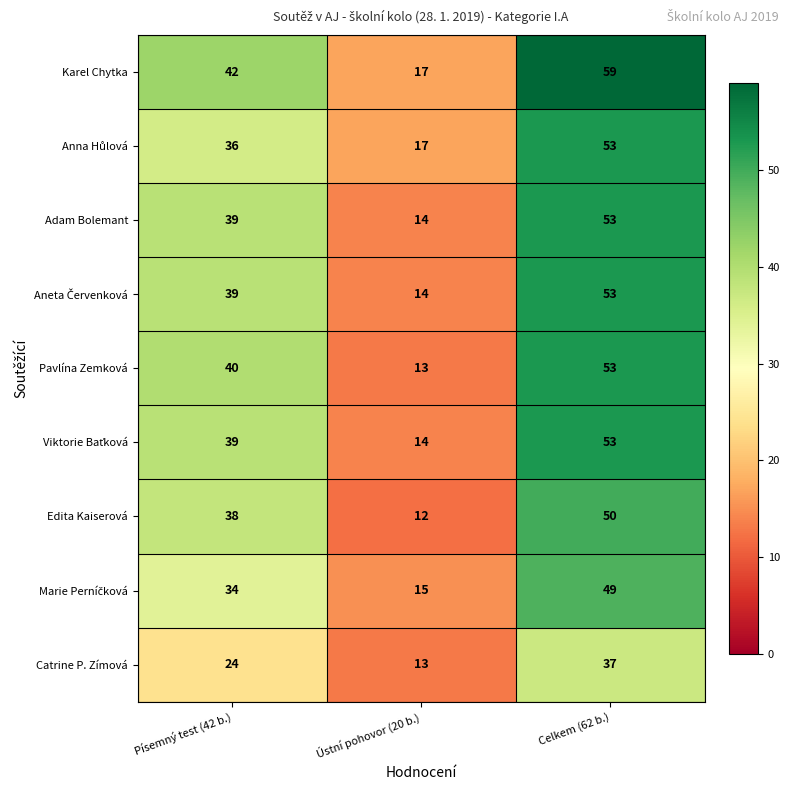

How many Karel Chytka values are between 17 and 59?

3